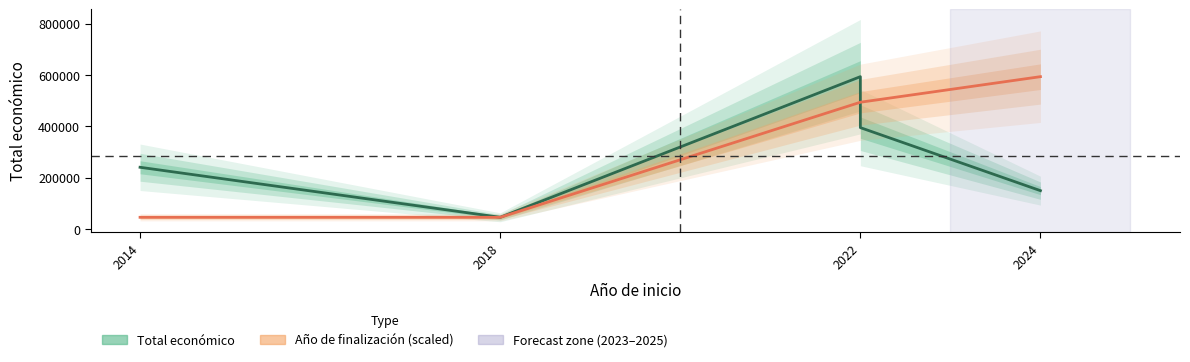

Which series has the widest spread of values?

Total económico